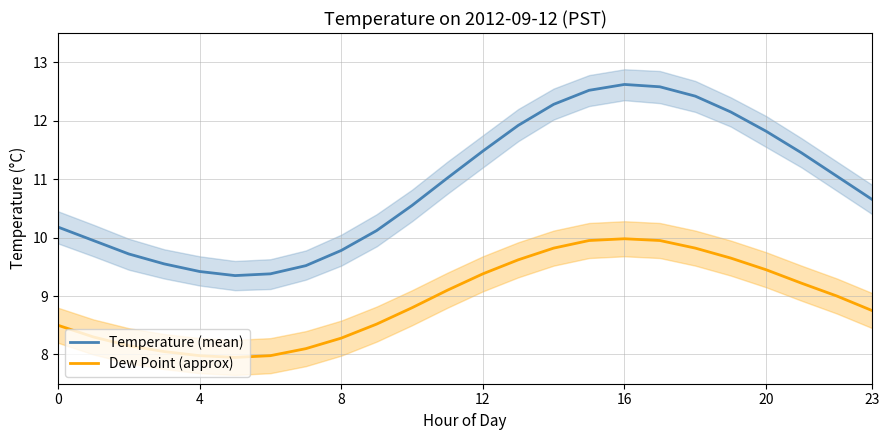

The value of Temperature (mean) at 20 is 11.8. True or false?

True